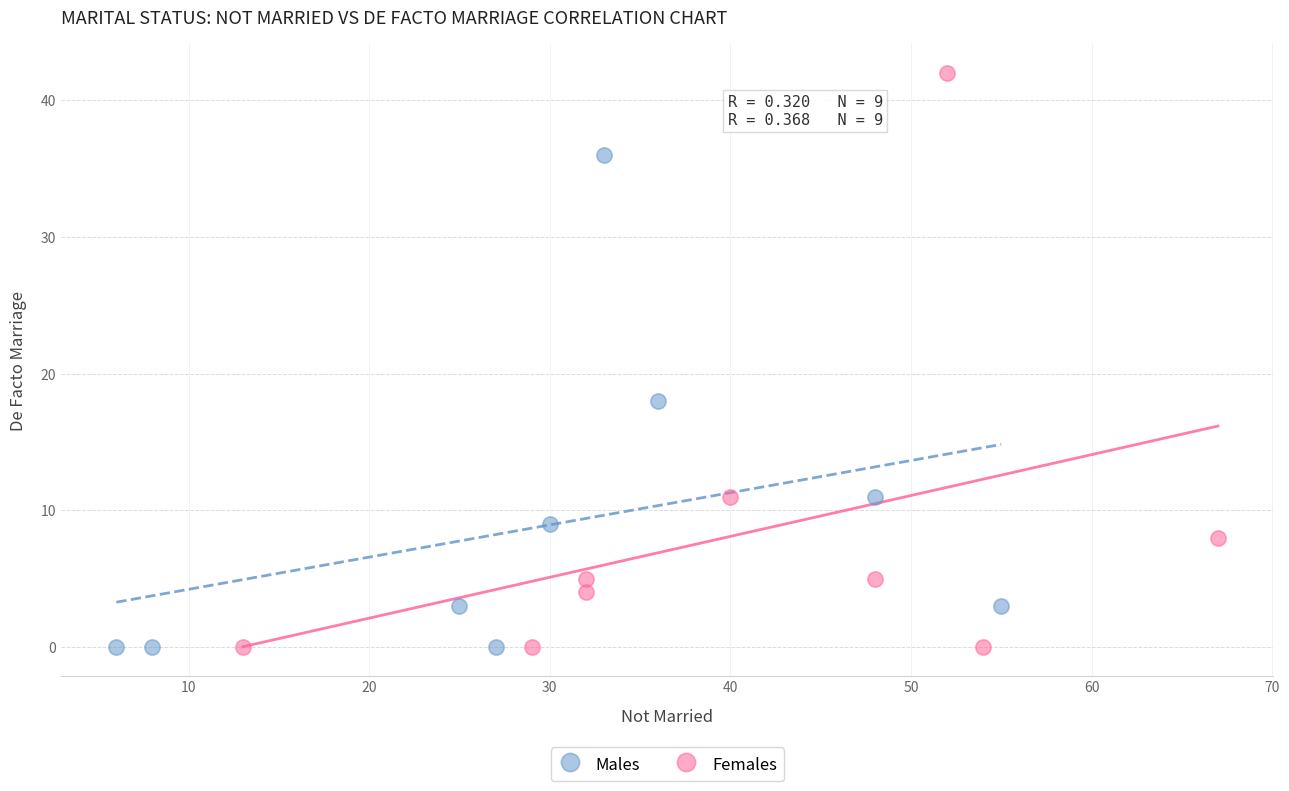

Which series has the largest Y range (max minus min)?

Females